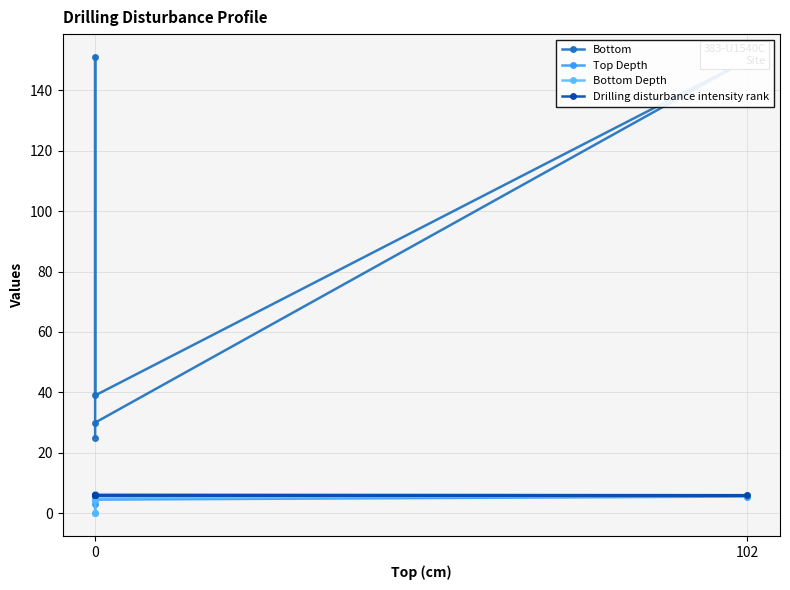

True or false: Bottom Depth and Top Depth intersect in this chart.

False